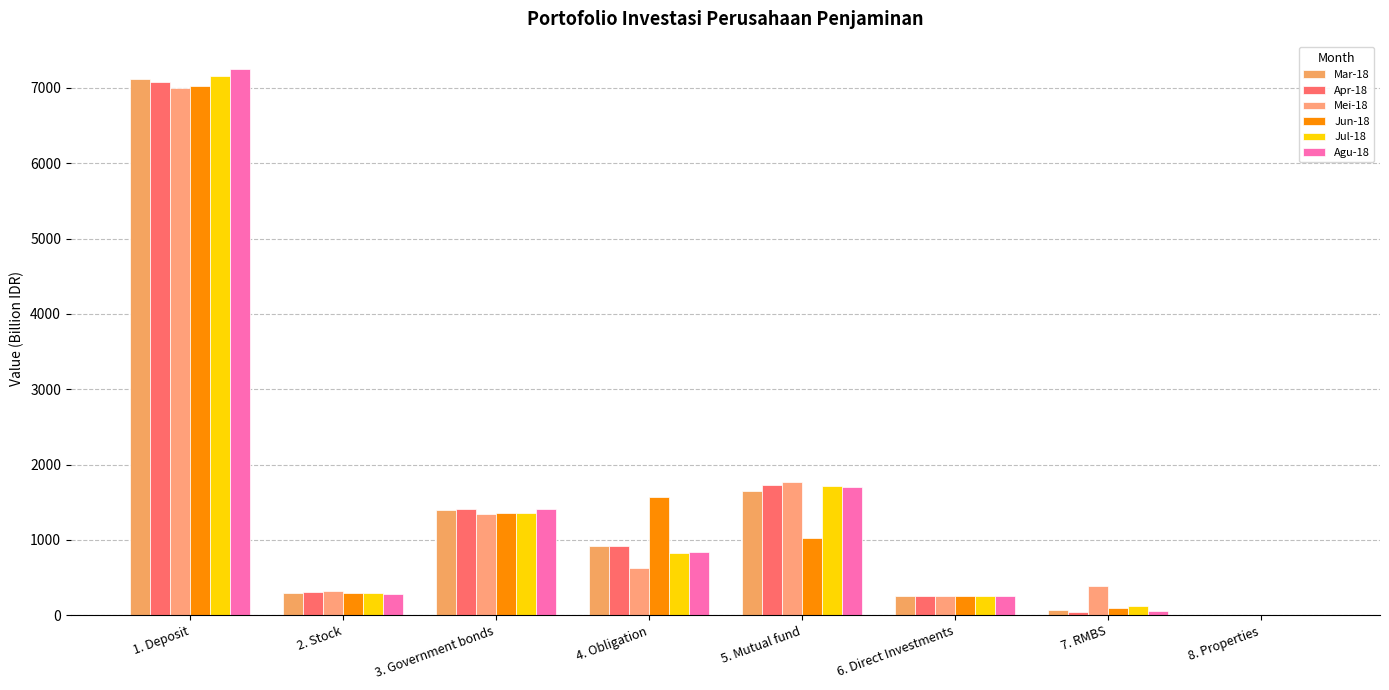

Which label corresponds to the largest value in the chart?

1. Deposit